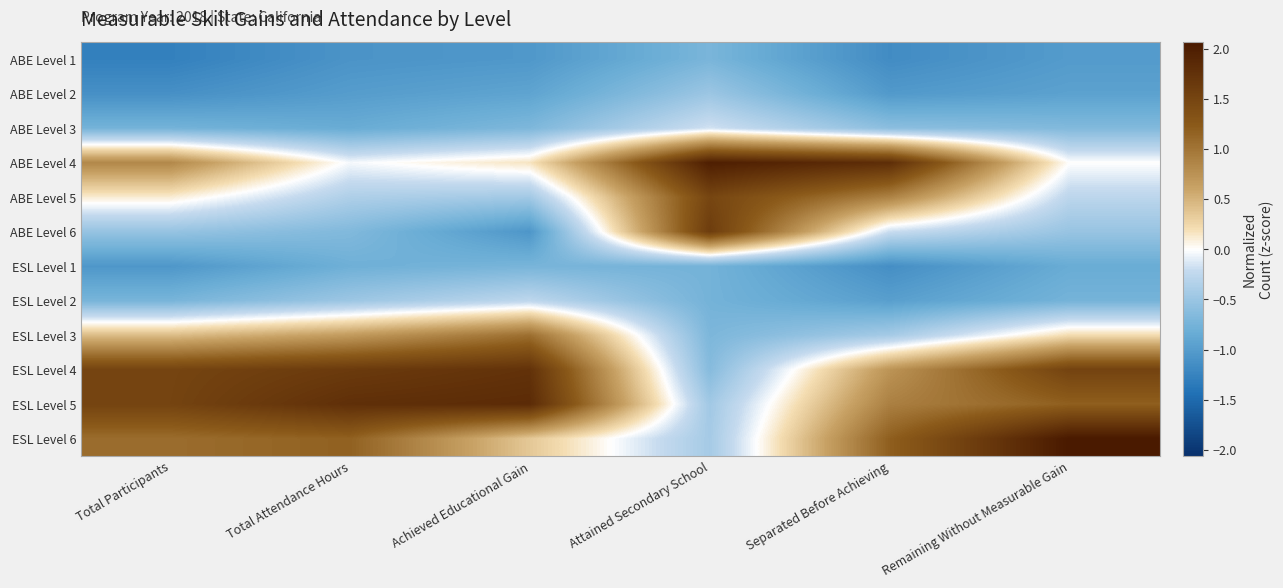

Reading left to right, what are all the values shown in this chart?

ABE Level 1: Total Participants=-1.3	Total Attendance Hours=-1.1	Achieved Educational Gain=-1.0	Attained Secondary School=-0.7	Separated Before Achieving=-1.2	Remaining Without Measurable Gain=-1.0
ABE Level 2: Total Participants=-1.1	Total Attendance Hours=-1.0	Achieved Educational Gain=-0.9	Attained Secondary School=-0.5	Separated Before Achieving=-1.0	Remaining Without Measurable Gain=-0.9
ABE Level 3: Total Participants=-0.8	Total Attendance Hours=-0.8	Achieved Educational Gain=-0.7	Attained Secondary School=-0.2	Separated Before Achieving=-0.6	Remaining Without Measurable Gain=-0.7
ABE Level 4: Total Participants=0.8	Total Attendance Hours=-0.0	Achieved Educational Gain=0.2	Attained Secondary School=2.0	Separated Before Achieving=1.8	Remaining Without Measurable Gain=0.0
ABE Level 5: Total Participants=0.1	Total Attendance Hours=-0.4	Achieved Educational Gain=-0.4	Attained Secondary School=1.5	Separated Before Achieving=0.9	Remaining Without Measurable Gain=-0.3
ABE Level 6: Total Participants=-0.5	Total Attendance Hours=-0.7	Achieved Educational Gain=-1.1	Attained Secondary School=1.6	Separated Before Achieving=-0.2	Remaining Without Measurable Gain=-0.5
ESL Level 1: Total Participants=-1.1	Total Attendance Hours=-0.8	Achieved Educational Gain=-0.7	Attained Secondary School=-0.8	Separated Before Achieving=-1.1	Remaining Without Measurable Gain=-0.8
ESL Level 2: Total Participants=-0.7	Total Attendance Hours=-0.5	Achieved Educational Gain=-0.3	Attained Secondary School=-0.8	Separated Before Achieving=-1.0	Remaining Without Measurable Gain=-0.8
ESL Level 3: Total Participants=0.4	Total Attendance Hours=0.7	Achieved Educational Gain=1.1	Attained Secondary School=-0.7	Separated Before Achieving=-0.4	Remaining Without Measurable Gain=0.2
ESL Level 4: Total Participants=1.5	Total Attendance Hours=1.6	Achieved Educational Gain=1.7	Attained Secondary School=-0.6	Separated Before Achieving=0.7	Remaining Without Measurable Gain=1.5
ESL Level 5: Total Participants=1.5	Total Attendance Hours=1.8	Achieved Educational Gain=1.8	Attained Secondary School=-0.5	Separated Before Achieving=0.9	Remaining Without Measurable Gain=1.2
ESL Level 6: Total Participants=1.1	Total Attendance Hours=1.2	Achieved Educational Gain=0.4	Attained Secondary School=-0.4	Separated Before Achieving=1.2	Remaining Without Measurable Gain=2.1